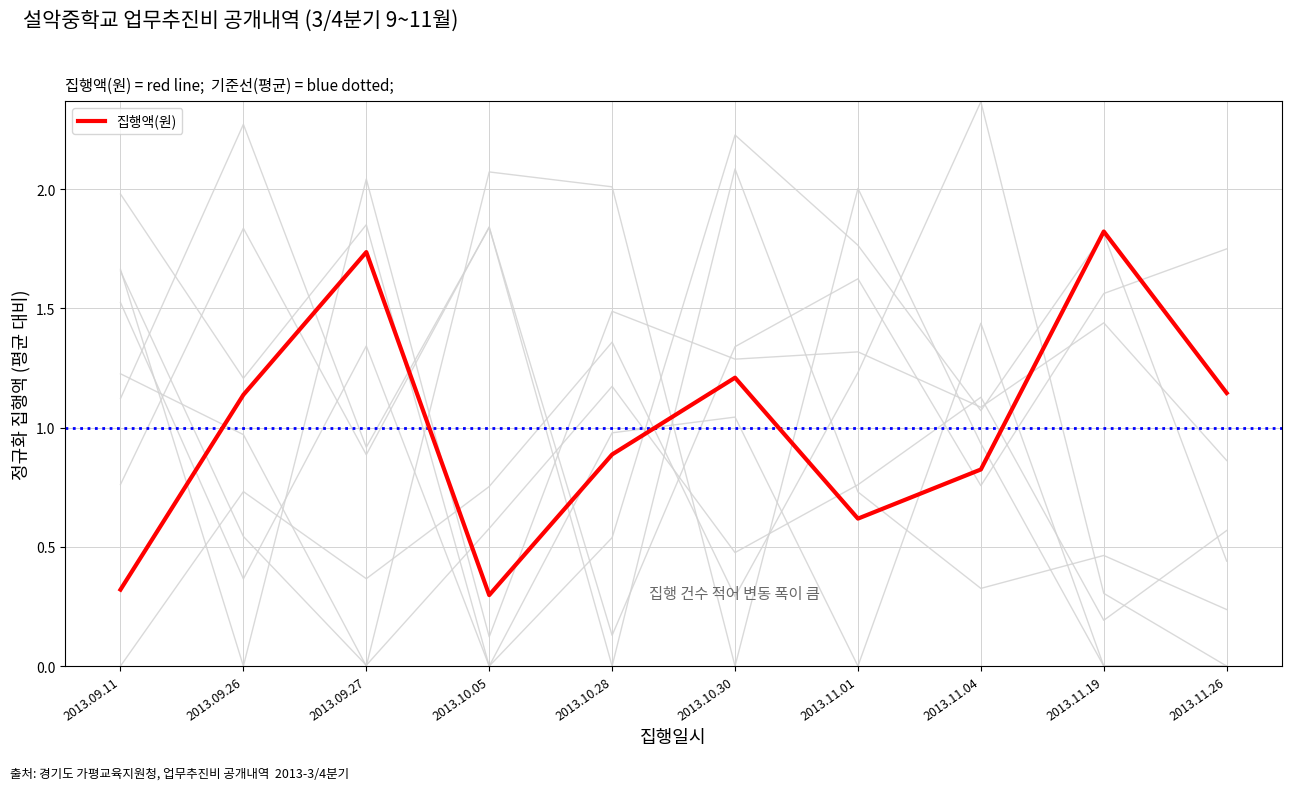

Which has a higher value, 2013.11.01 or 2013.10.05?

2013.11.01